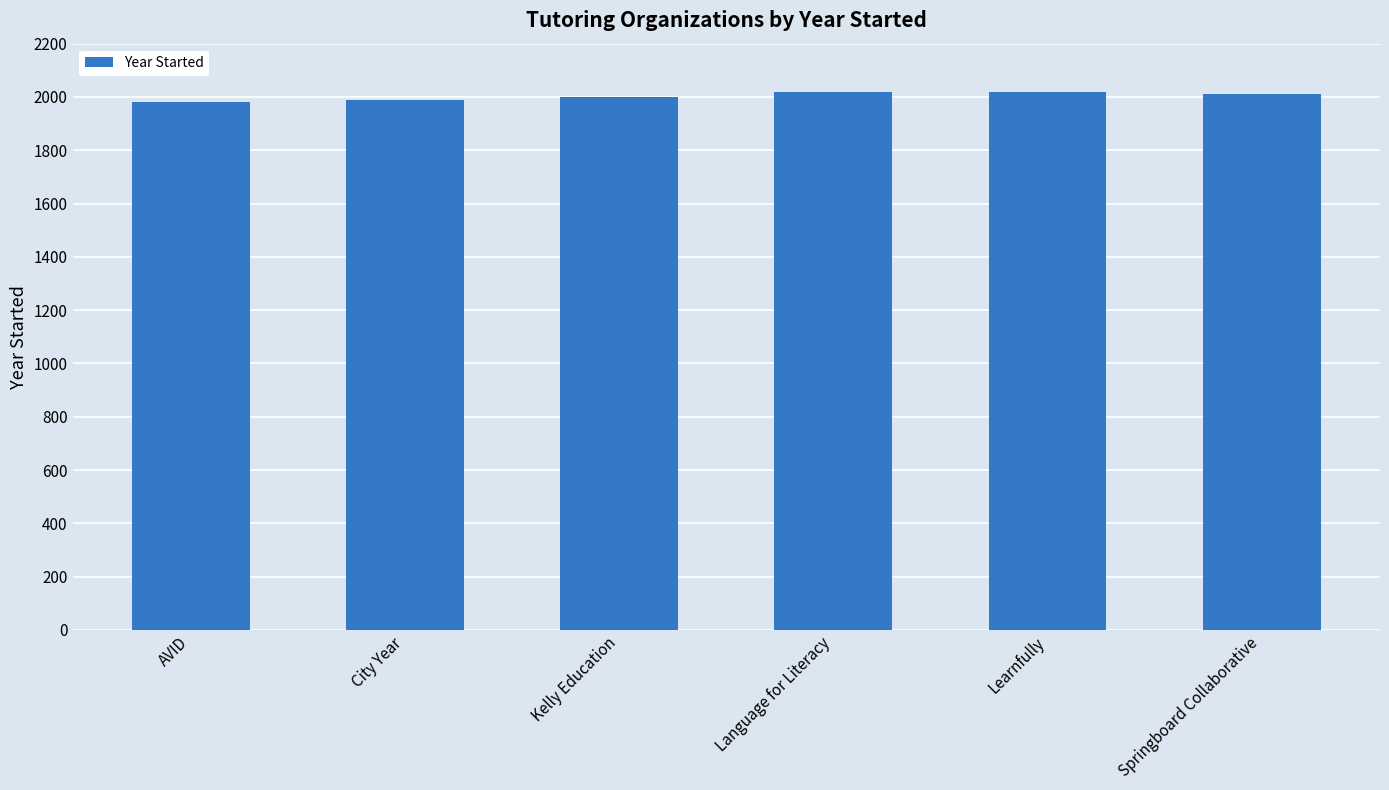

What is the label of the 1st bar from the right?

Springboard Collaborative